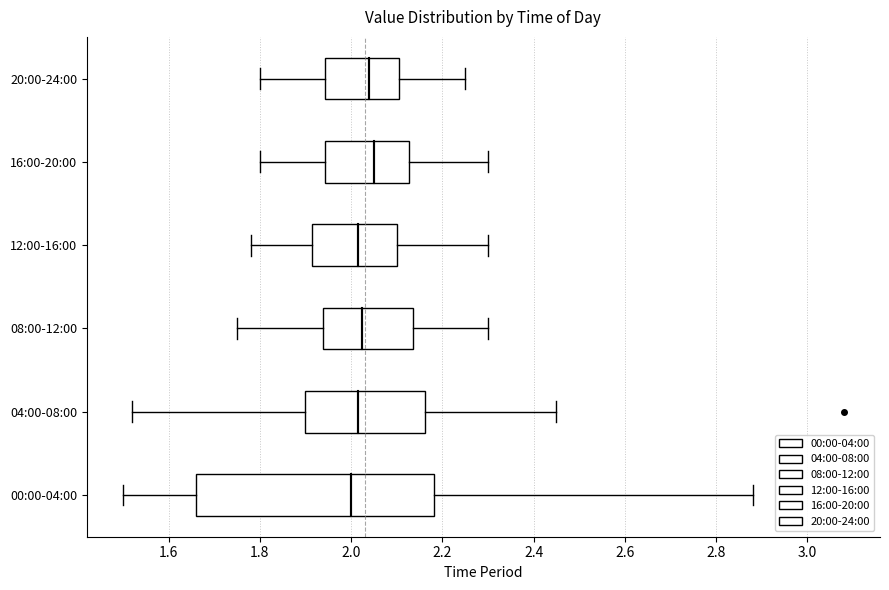

Reading bottom to top, read every box against the x-axis: the position of its median line, the range the box covers, and the ends of its whiskers. The values are not printed on the chart, so give them approximately, as read against the axis.

00:00-04:00: median 2.00, box 1.66 to 2.18, whiskers 1.50 to 2.88
04:00-08:00: median 2.02, box 1.90 to 2.16, whiskers 1.52 to 2.46
08:00-12:00: median 2.02, box 1.94 to 2.14, whiskers 1.76 to 2.30
12:00-16:00: median 2.02, box 1.92 to 2.10, whiskers 1.78 to 2.30
16:00-20:00: median 2.06, box 1.94 to 2.12, whiskers 1.80 to 2.30
20:00-24:00: median 2.04, box 1.94 to 2.10, whiskers 1.80 to 2.26